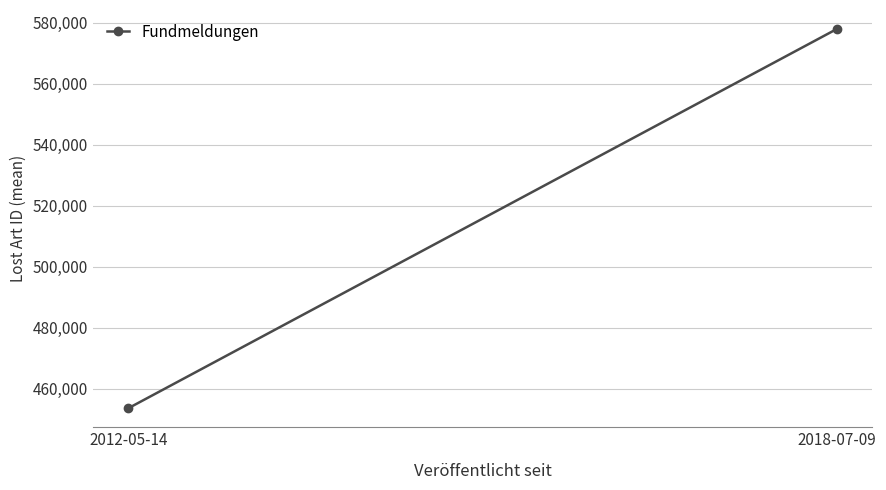

Reading right to left, list all the values displayed in this chart.

577914.0	453626.3